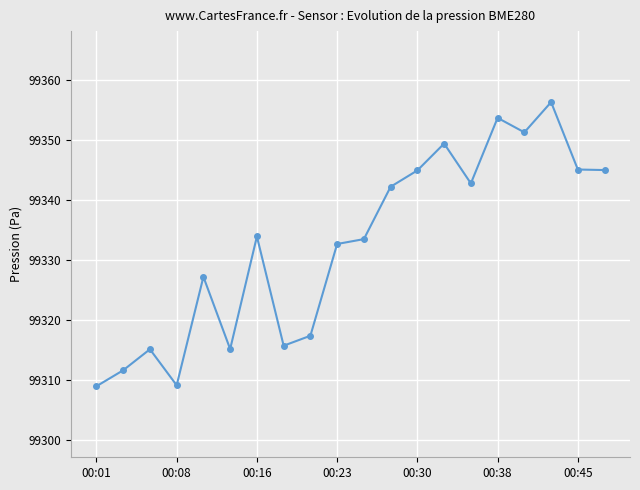

What is the minimum value shown in the chart?

99309.0